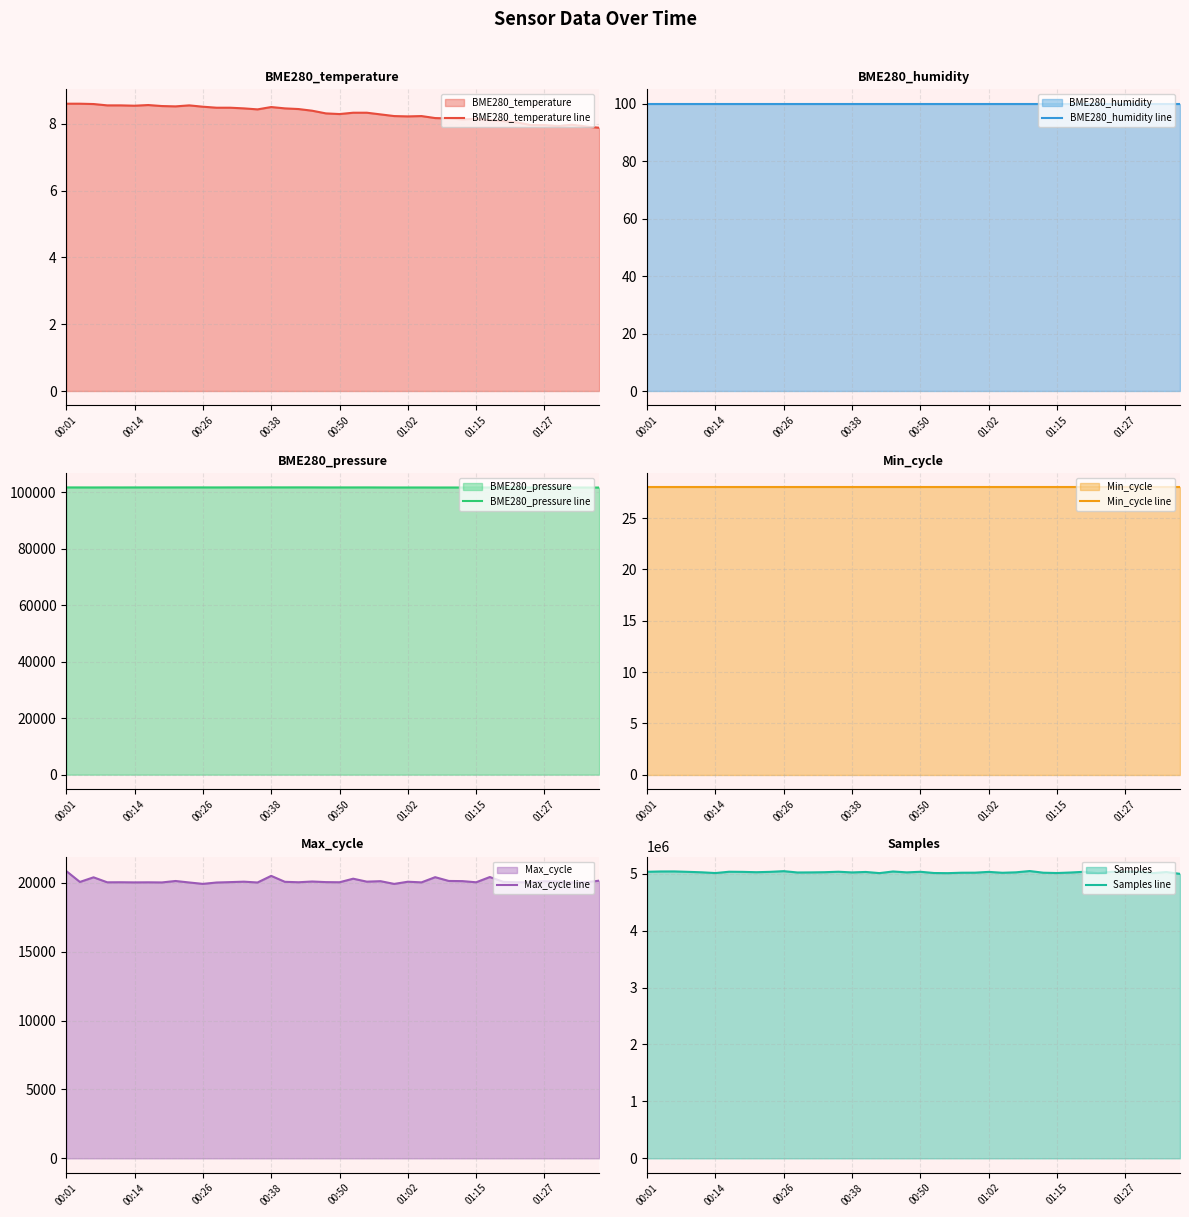

Reading right to left, transcribe all the data shown in this chart.

BME280_temperature line: 7.9	7.9	8.0	7.9	8.0	8.0	8.0	8.1	8.1	8.2	8.1	8.2	8.2	8.2	8.2	8.2	8.3	8.3	8.3	8.3	8.3	8.4	8.4	8.5	8.5	8.4	8.5	8.5	8.5	8.5	8.6	8.5	8.5	8.6	8.5	8.6	8.6	8.6	8.6	8.6
BME280_humidity line: 100.0	100.0	100.0	100.0	100.0	100.0	100.0	100.0	100.0	100.0	100.0	100.0	100.0	100.0	100.0	100.0	100.0	100.0	100.0	100.0	100.0	100.0	100.0	100.0	100.0	100.0	100.0	100.0	100.0	100.0	100.0	100.0	100.0	100.0	100.0	100.0	100.0	100.0	100.0	100.0
BME280_pressure line: 101682.7	101694.8	101708.5	101701.8	101711.3	101717.5	101714.2	101702.4	101709.2	101716.0	101702.0	101705.2	101701.6	101710.9	101711.9	101708.2	101719.4	101735.0	101730.5	101729.1	101728.9	101745.1	101749.1	101743.7	101747.8	101736.8	101741.0	101736.4	101728.4	101735.3	101737.6	101734.3	101730.8	101734.0	101729.8	101723.5	101729.6	101719.6	101726.6	101731.9
Min_cycle line: 28.0	28.0	28.0	28.0	28.0	28.0	28.0	28.0	28.0	28.0	28.0	28.0	28.0	28.0	28.0	28.0	28.0	28.0	28.0	28.0	28.0	28.0	28.0	28.0	28.0	28.0	28.0	28.0	28.0	28.0	28.0	28.0	28.0	28.0	28.0	28.0	28.0	28.0	28.0	28.0
Max_cycle line: 20152.0	20028.0	20026.0	20086.0	20109.0	20032.0	20037.0	20063.0	20415.0	20035.0	20119.0	20131.0	20405.0	20029.0	20075.0	19917.0	20115.0	20080.0	20295.0	20037.0	20047.0	20091.0	20037.0	20069.0	20500.0	20020.0	20079.0	20047.0	20018.0	19919.0	20021.0	20128.0	20024.0	20033.0	20027.0	20037.0	20033.0	20395.0	20060.0	20851.0
Samples line: 4997731.0	5029876.0	5010603.0	5033956.0	5034578.0	5034373.0	5009755.0	5034389.0	5021674.0	5012458.0	5017960.0	5047411.0	5024868.0	5016946.0	5032523.0	5018750.0	5017801.0	5010278.0	5012597.0	5034366.0	5023855.0	5039622.0	5010897.0	5031292.0	5023078.0	5035060.0	5026935.0	5023703.0	5022196.0	5045308.0	5033194.0	5026880.0	5032834.0	5035030.0	5012088.0	5025244.0	5033132.0	5040651.0	5039931.0	5034259.0